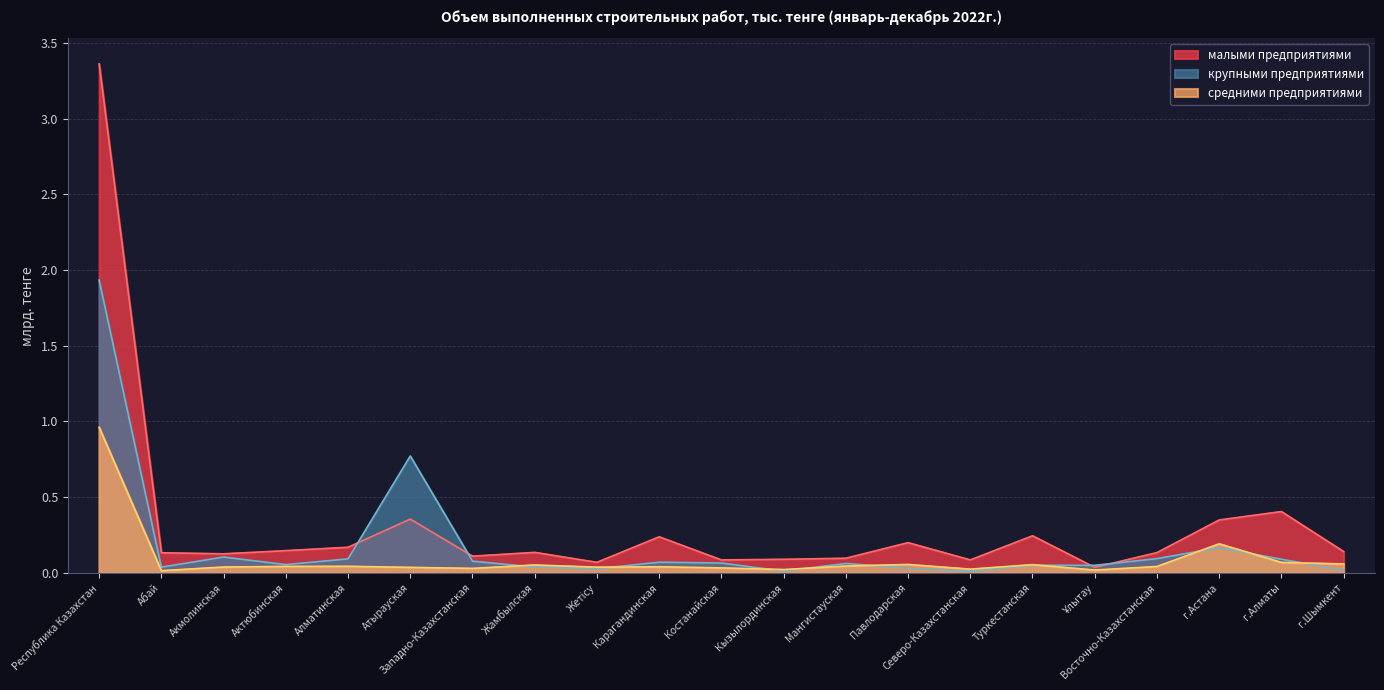

How many lines are shown in the chart?

3